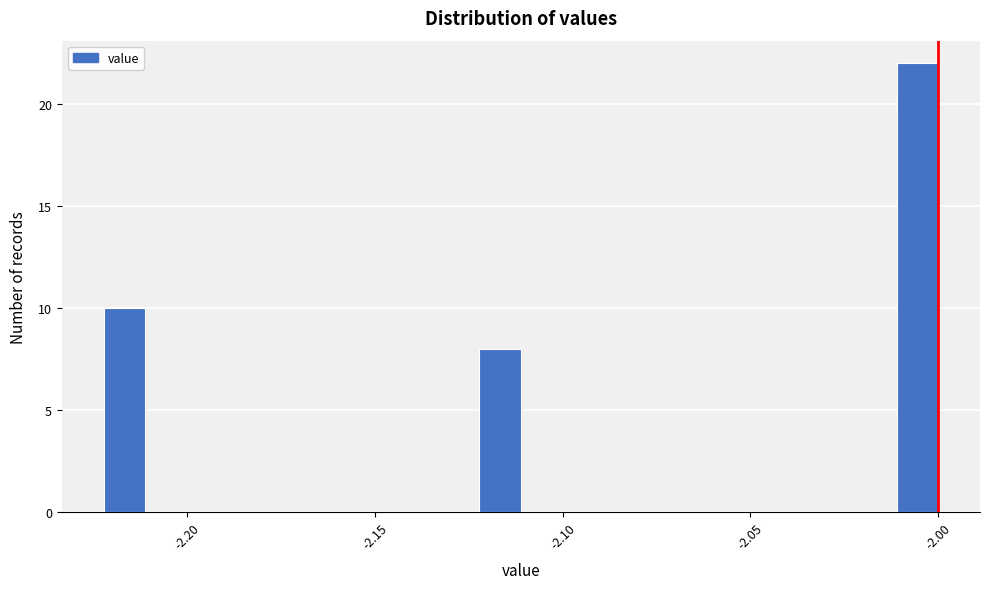

Read against the x-axis, roughly where is the centre of the tallest bar?

-2.005